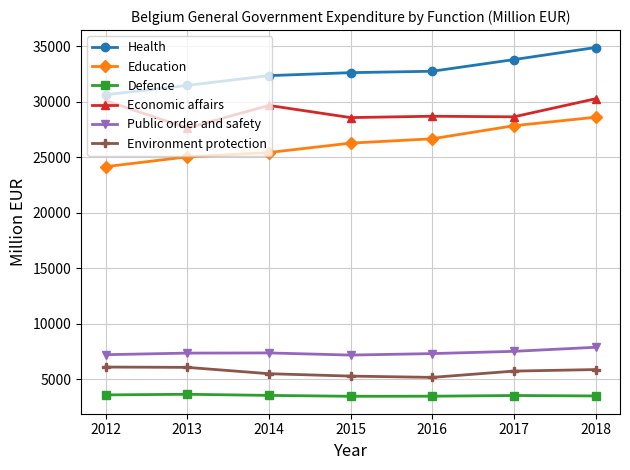

At which category does Economic affairs reach its first local peak?

2014